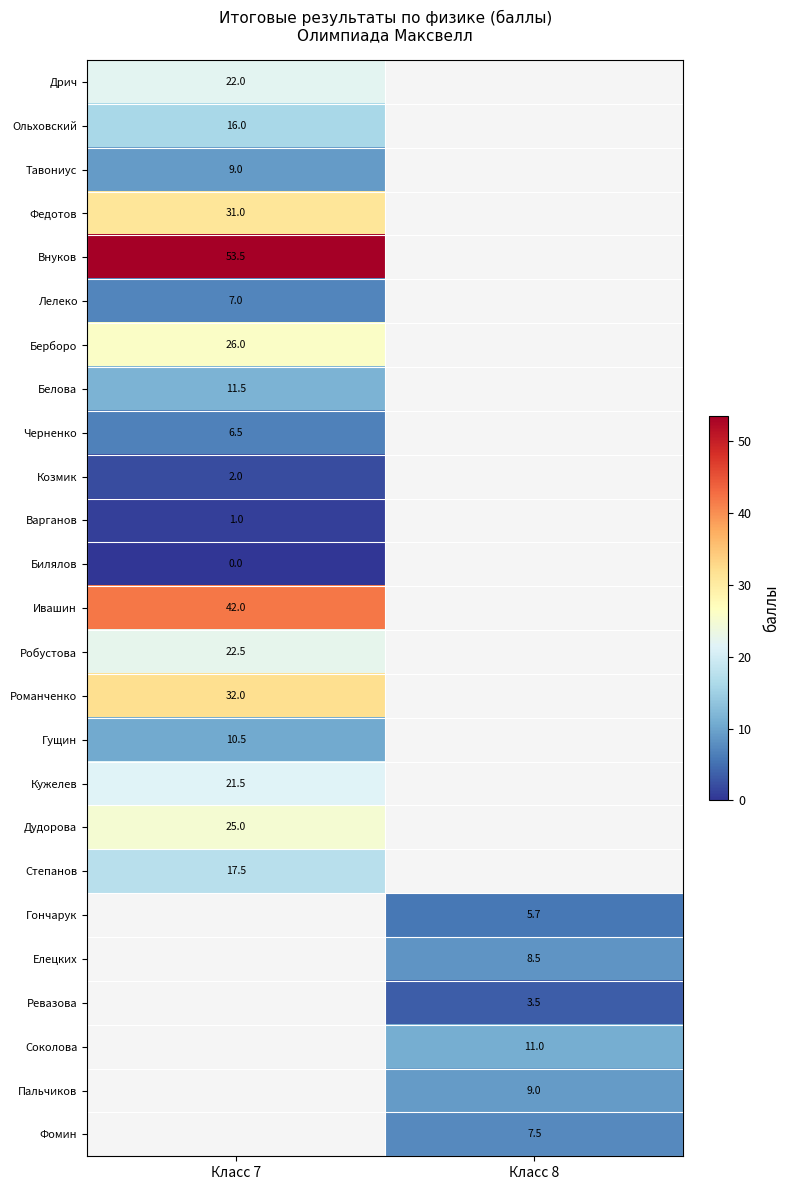

Is it true that Тавониус equals 12.5 at Класс 7?

False